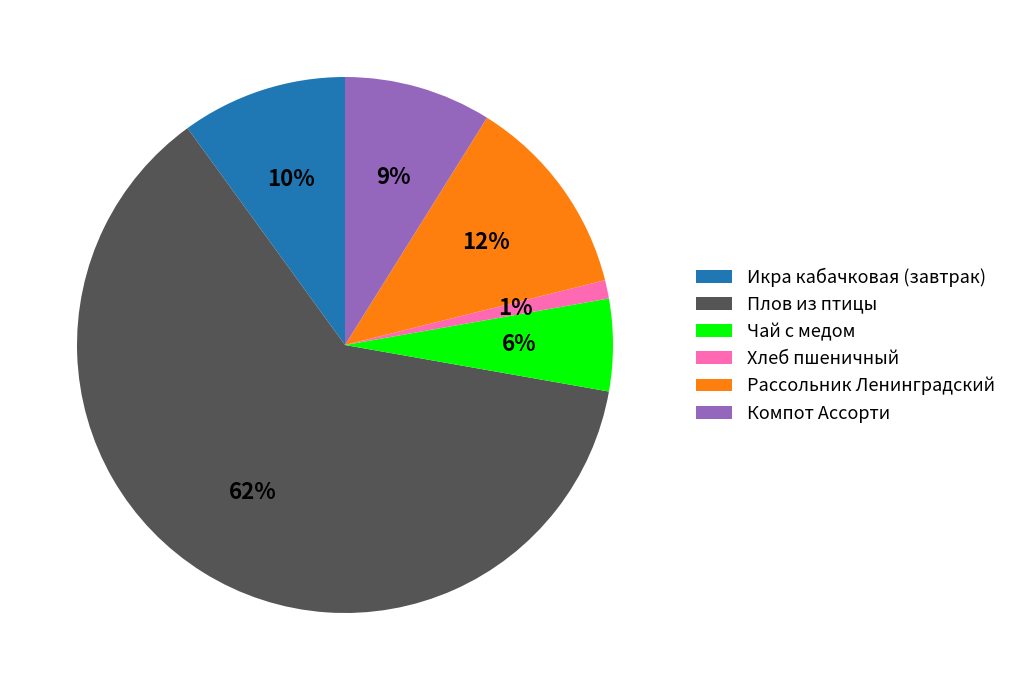

To the nearest percent, what is the difference between the largest and smallest slice percentages?

61%